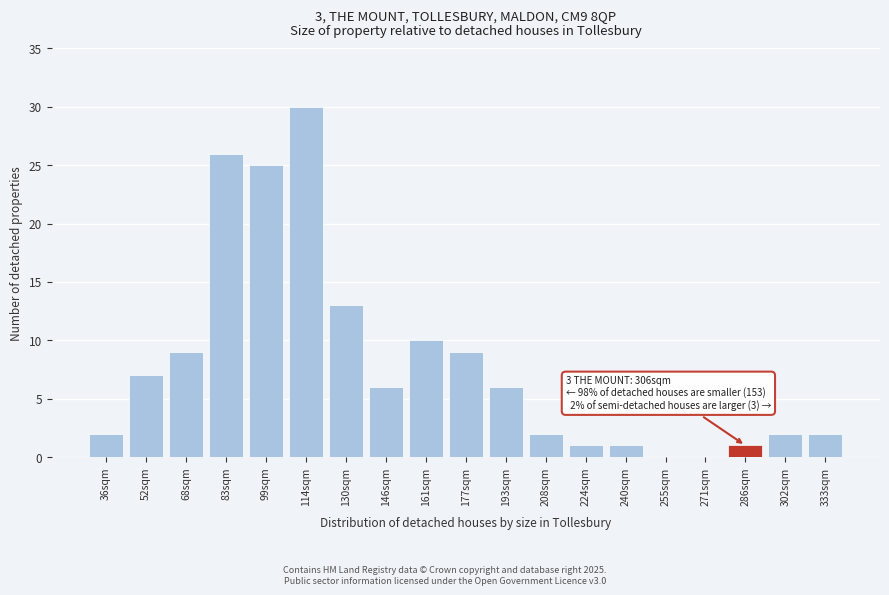

Reading right to left, transcribe all the data shown in this chart.

333sqm=2	302sqm=2	286sqm=1	271sqm=0	255sqm=0	240sqm=1	224sqm=1	208sqm=2	193sqm=6	177sqm=9	161sqm=10	146sqm=6	130sqm=13	114sqm=30	99sqm=25	83sqm=26	68sqm=9	52sqm=7	36sqm=2